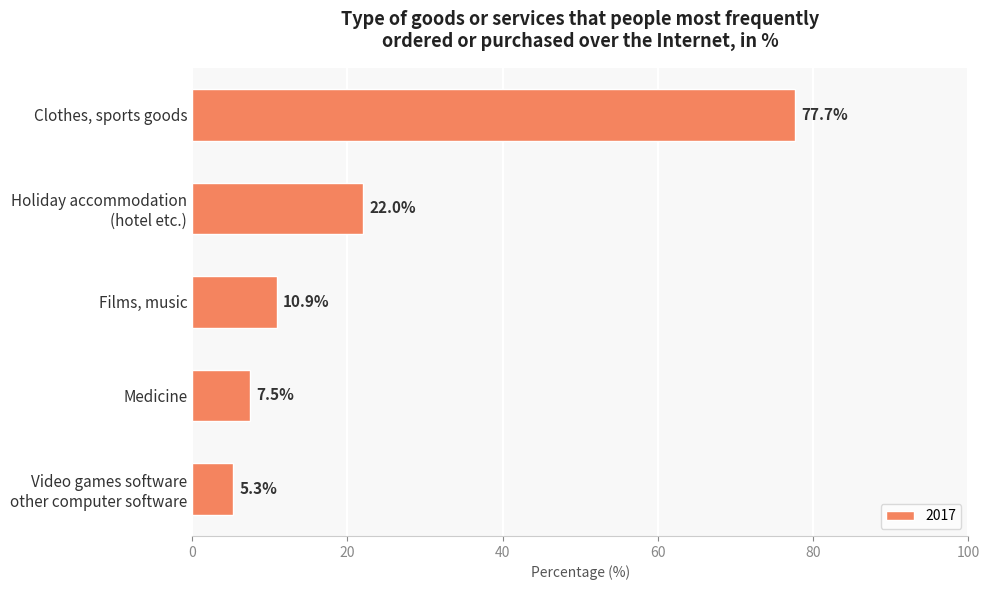

How many bars are there in total?

5